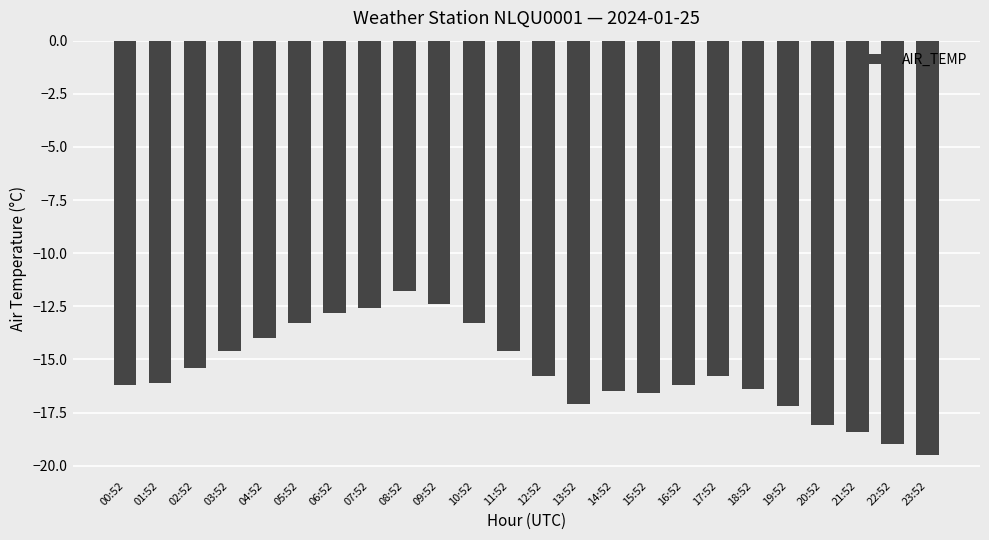

The value at 11:52 is -5.0. True or false?

False